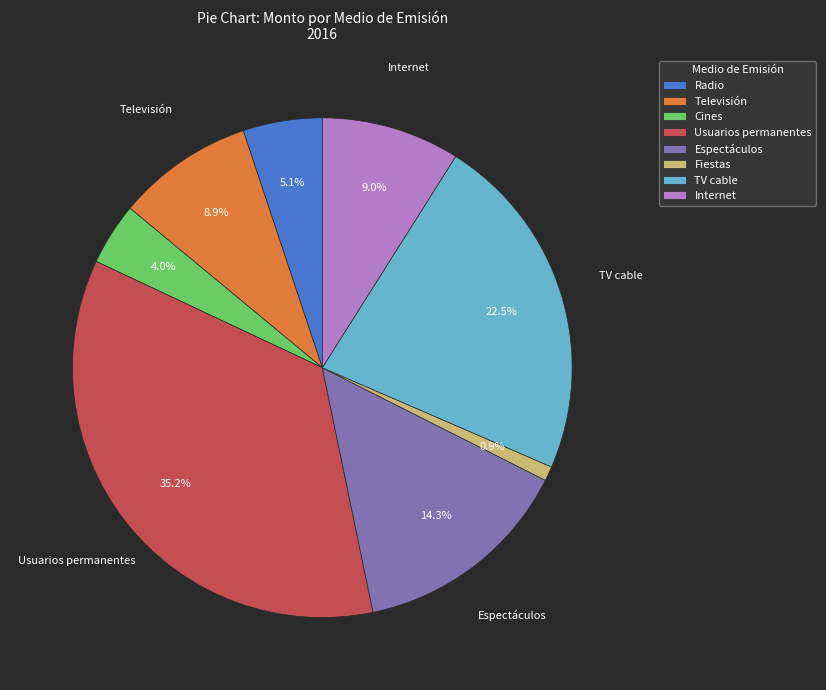

Which slice is the smallest?

Fiestas